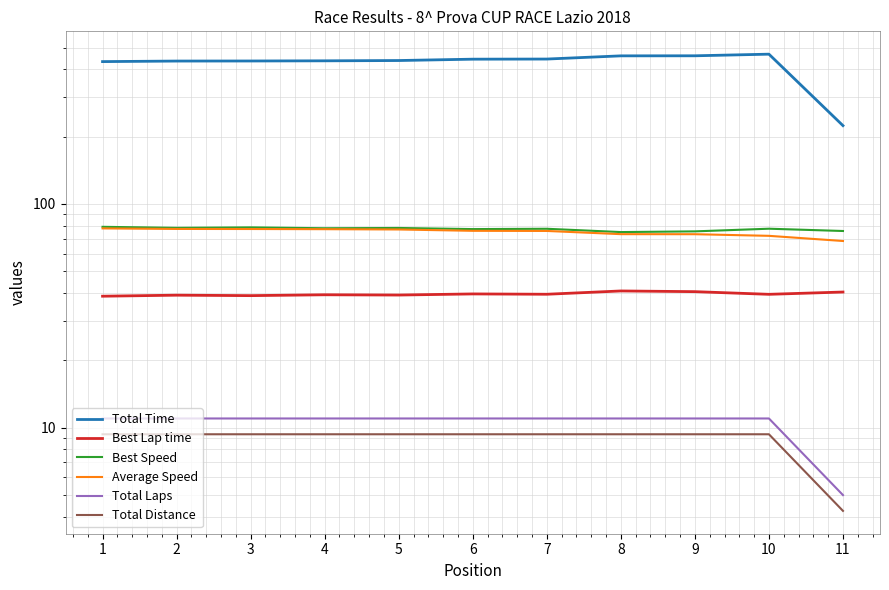

How many lines are shown in the chart?

6